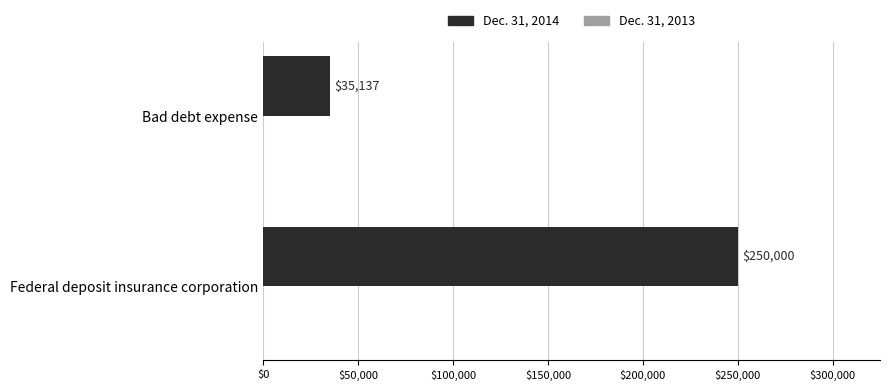

Rank the categories by value from highest to lowest.

Federal deposit insurance corporation, Bad debt expense